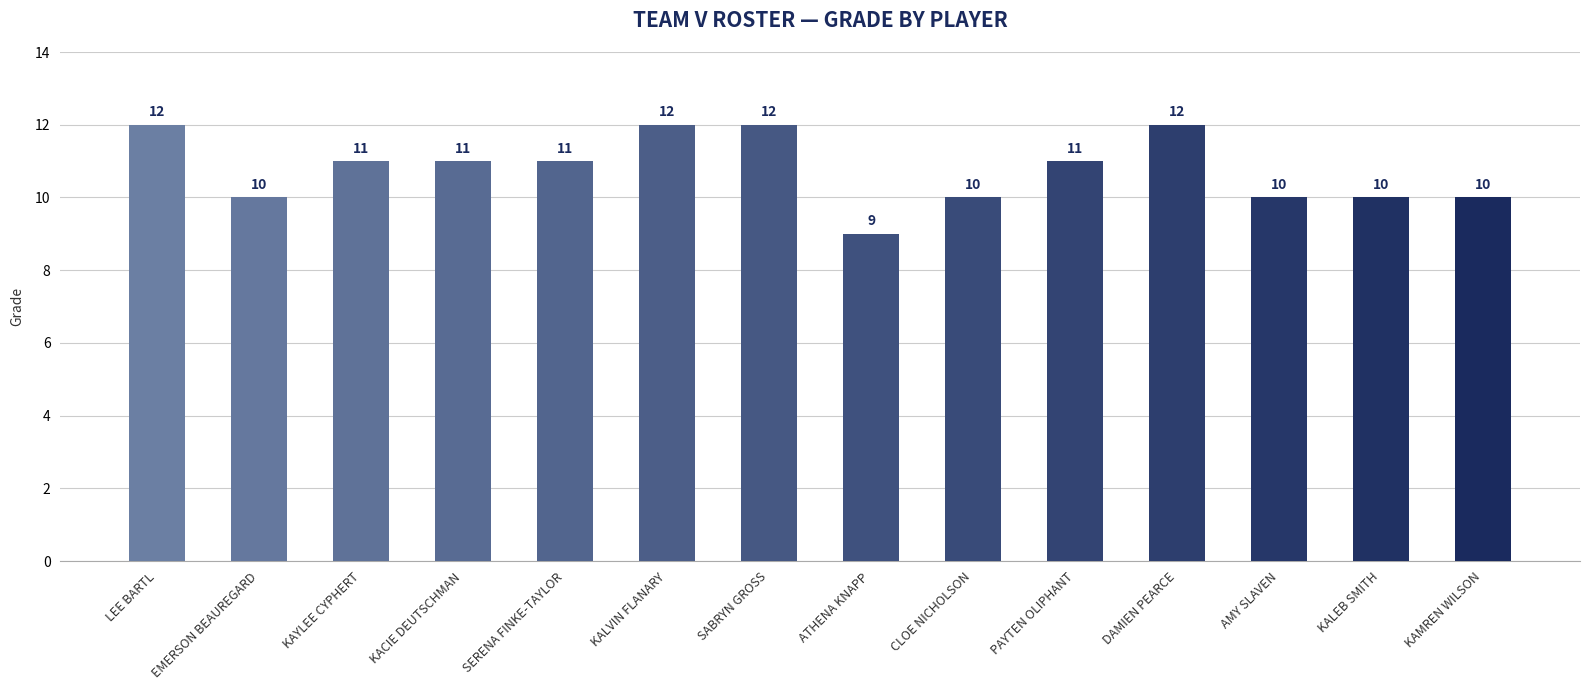

Between DAMIEN PEARCE and PAYTEN OLIPHANT, which is larger?

DAMIEN PEARCE